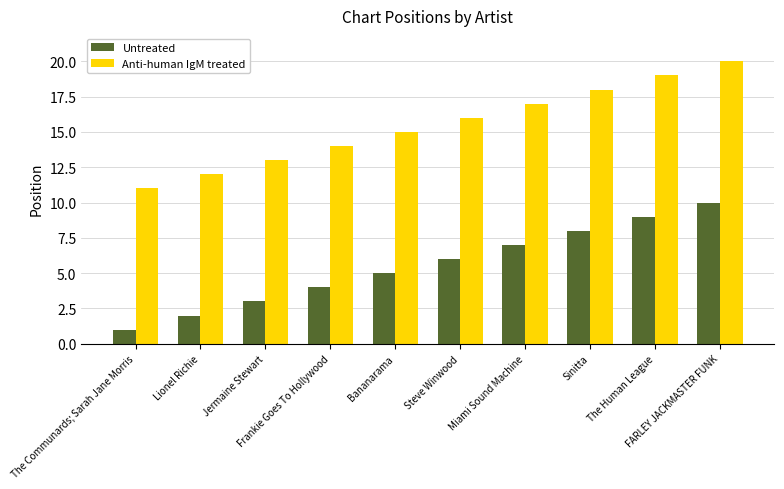

Which series has the largest total across all categories?

Anti-human IgM treated